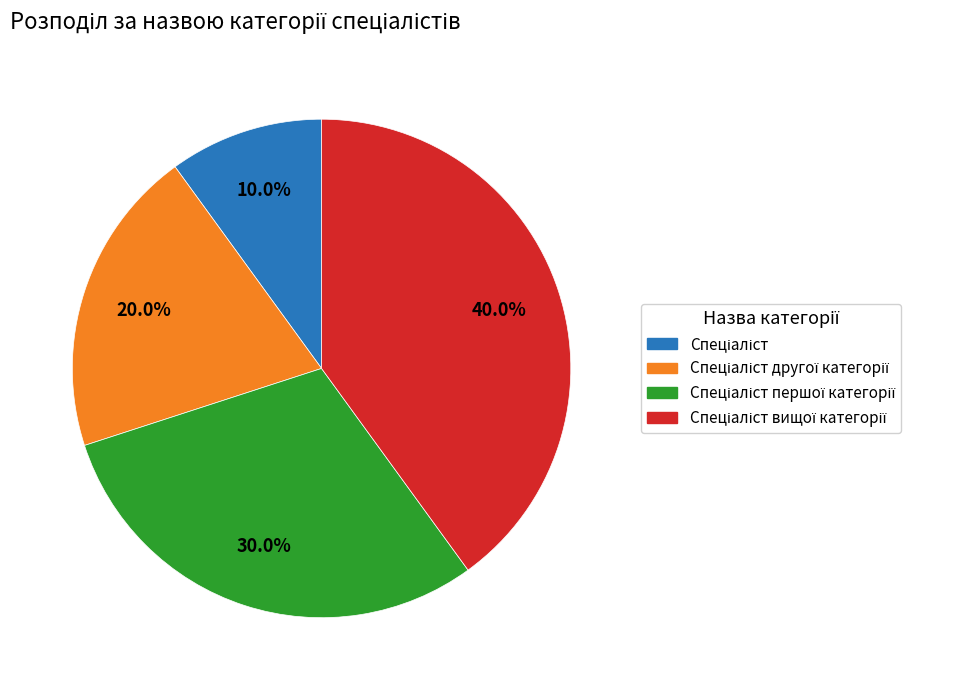

Is there a majority slice in this chart?

No